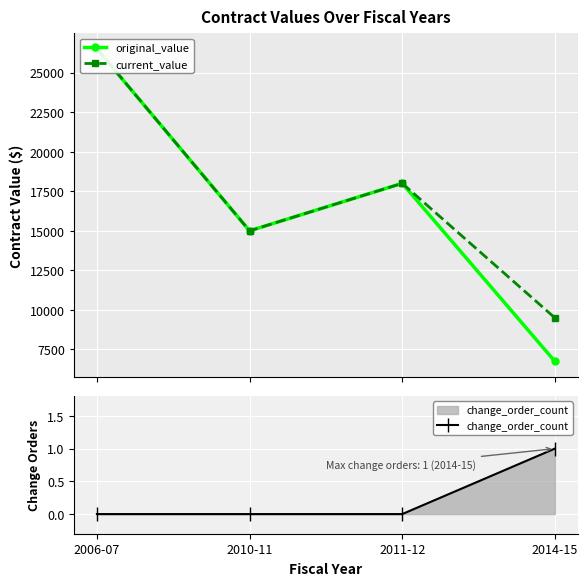

Rank the series at 2010-11 from highest to lowest value.

original_value, current_value, change_order_count